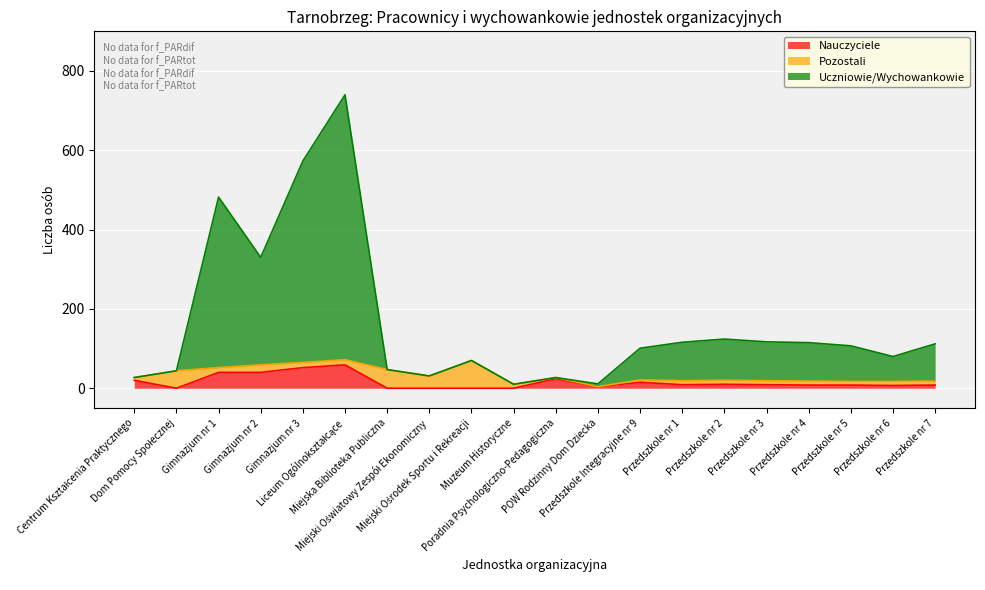

At which label does Nauczyciele reach its peak?

Liceum Ogólnokształcące